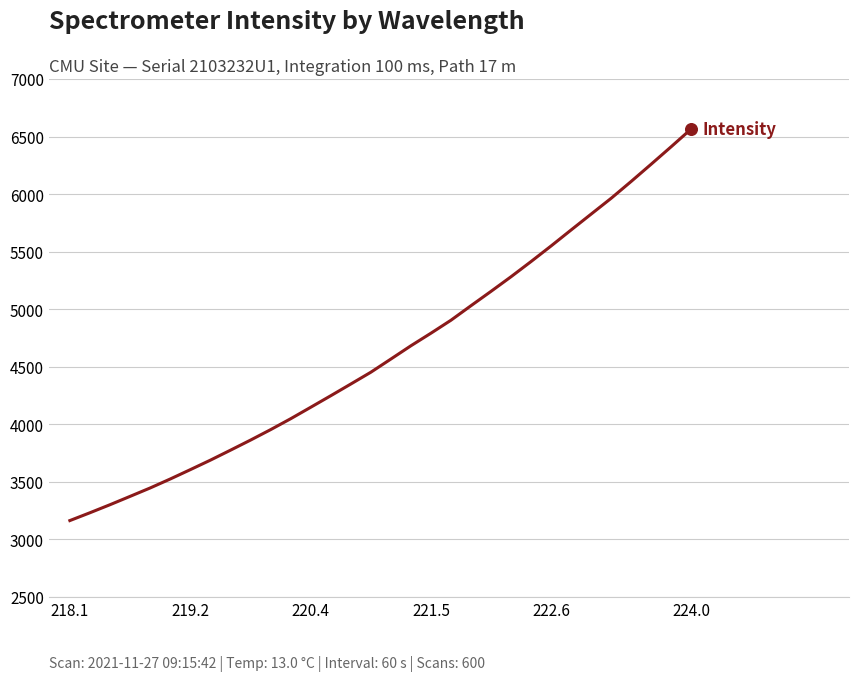

What is the smallest value displayed?

3163.9